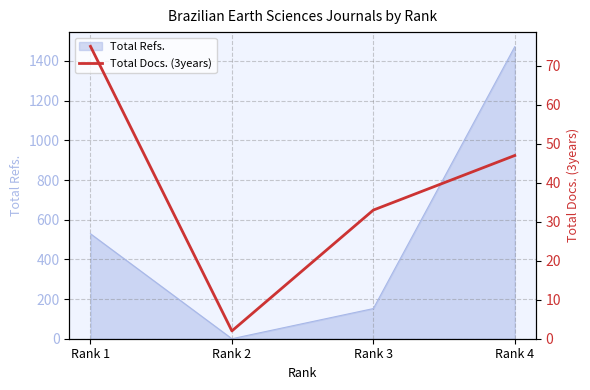

Which has a higher value, Rank 3 or Rank 2?

Rank 3